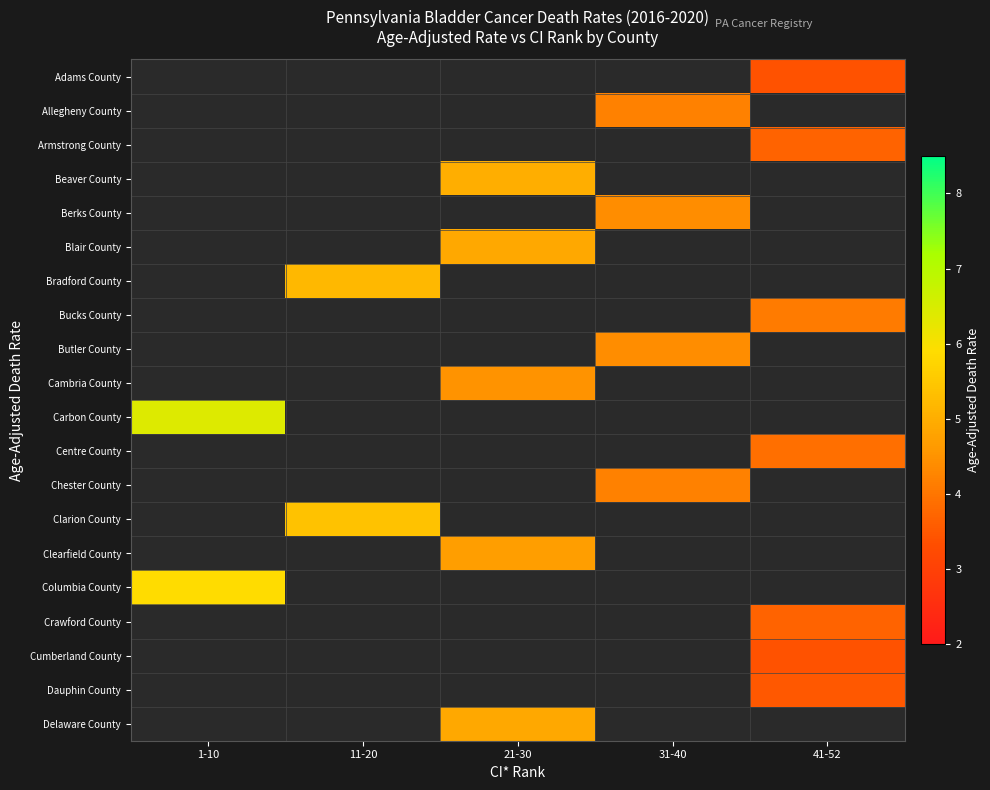

What is the smallest value displayed?

3.4